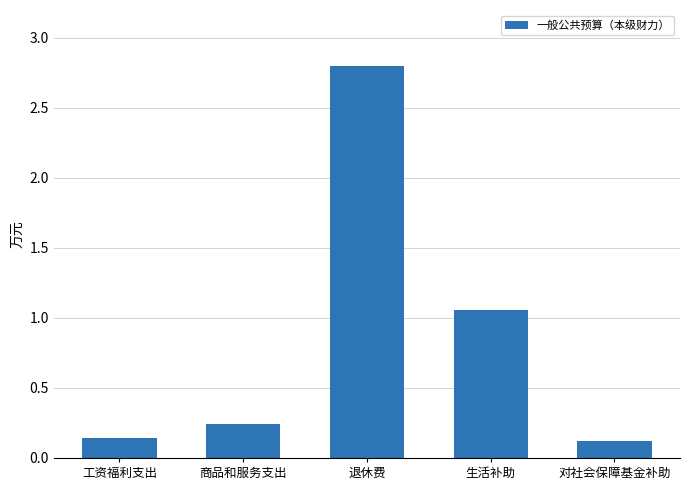

Which has a higher value, 退休费 or 工资福利支出?

退休费